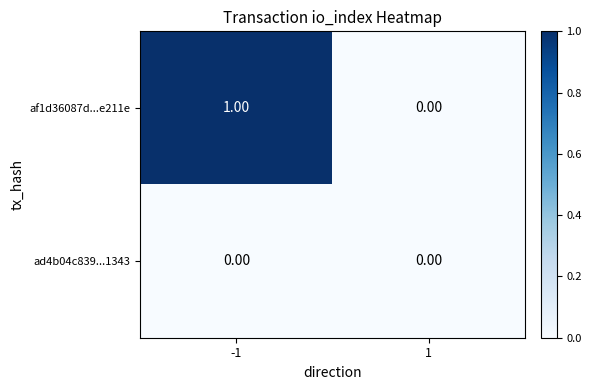

List the series in order of their overall mean, highest first.

af1d36087d...e211e, ad4b04c839...1343